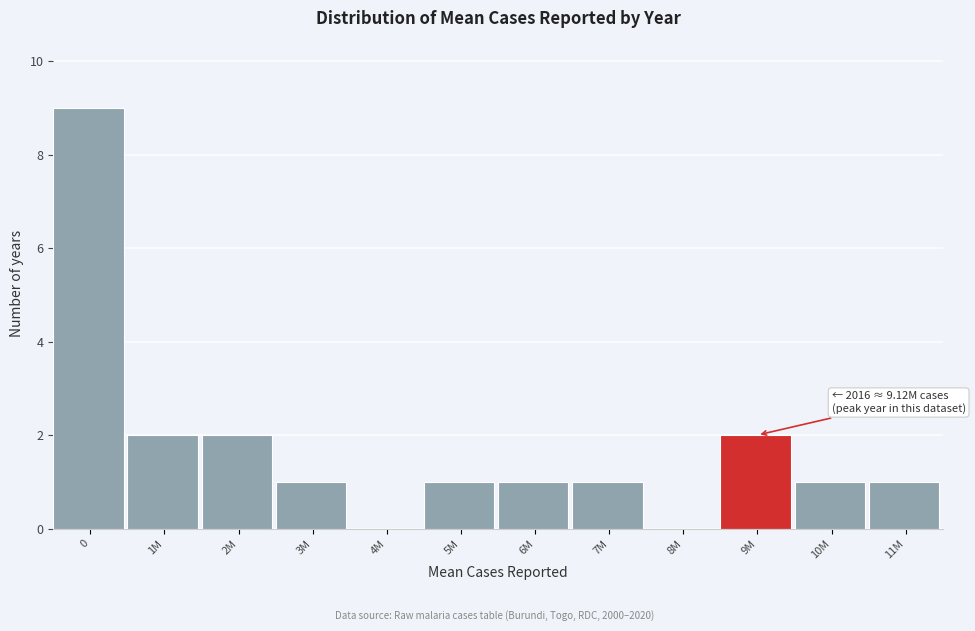

Reading right to left, transcribe all the data shown in this chart.

11M=1	10M=1	9M=2	8M=0	7M=1	6M=1	5M=1	4M=0	3M=1	2M=2	1M=2	0=9